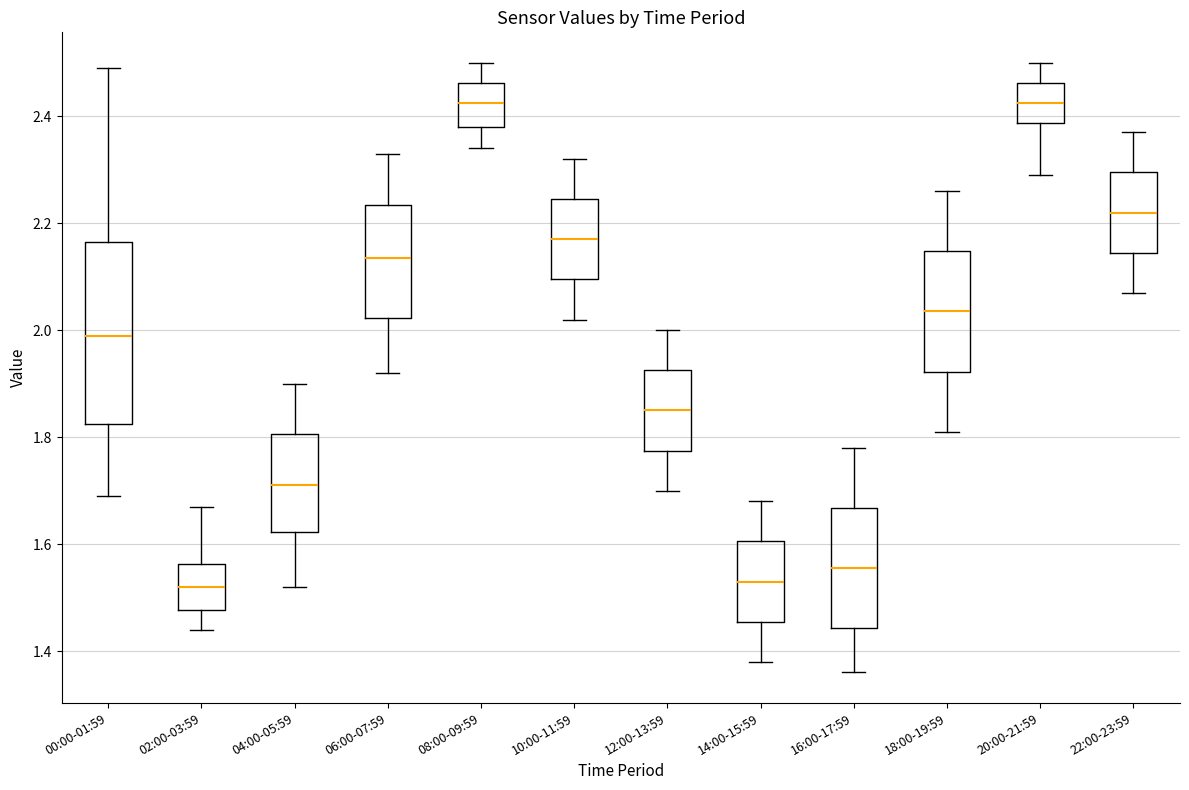

Which box is the tallest, from its lower edge to its upper edge?

00:00-01:59